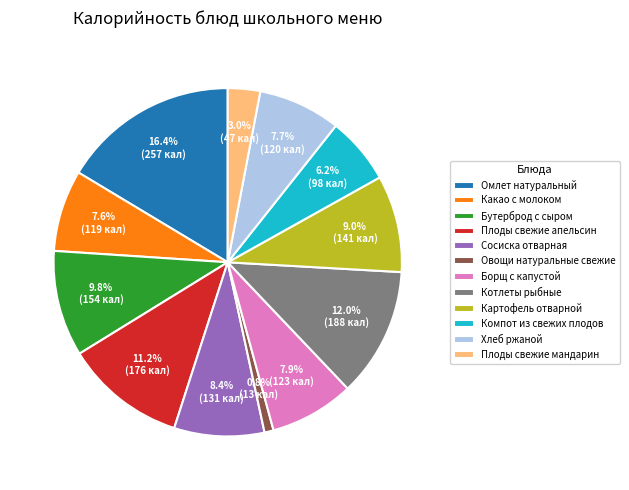

What is the ratio of the value at Хлеб ржаной to the value at Плоды свежие апельсин?

0.7